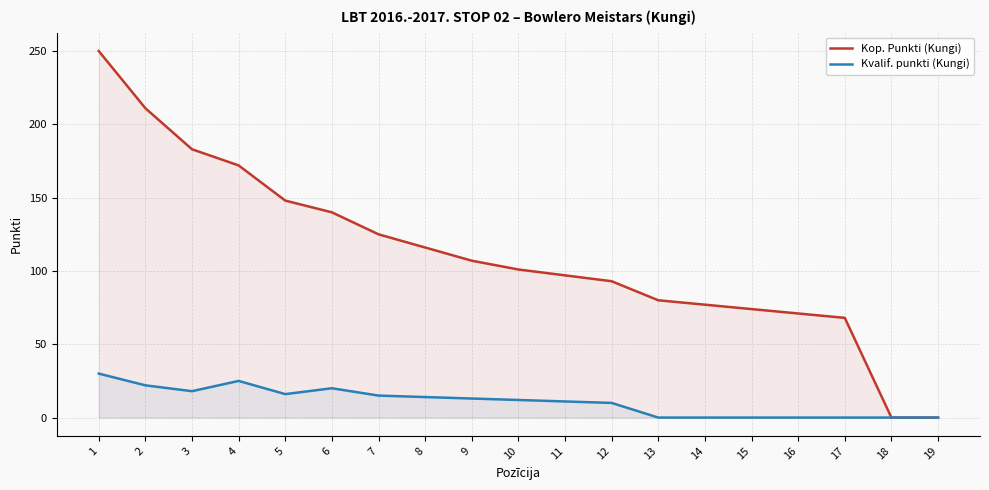

Reading left to right, extract all data points from this chart.

Kop. Punkti (Kungi): 1=250	2=211	3=183	4=172	5=148	6=140	7=125	8=116	9=107	10=101	11=97	12=93	13=80	14=77	15=74	16=71	17=68	18=0	19=0
Kvalif. punkti (Kungi): 1=30	2=22	3=18	4=25	5=16	6=20	7=15	8=14	9=13	10=12	11=11	12=10	13=0	14=0	15=0	16=0	17=0	18=0	19=0